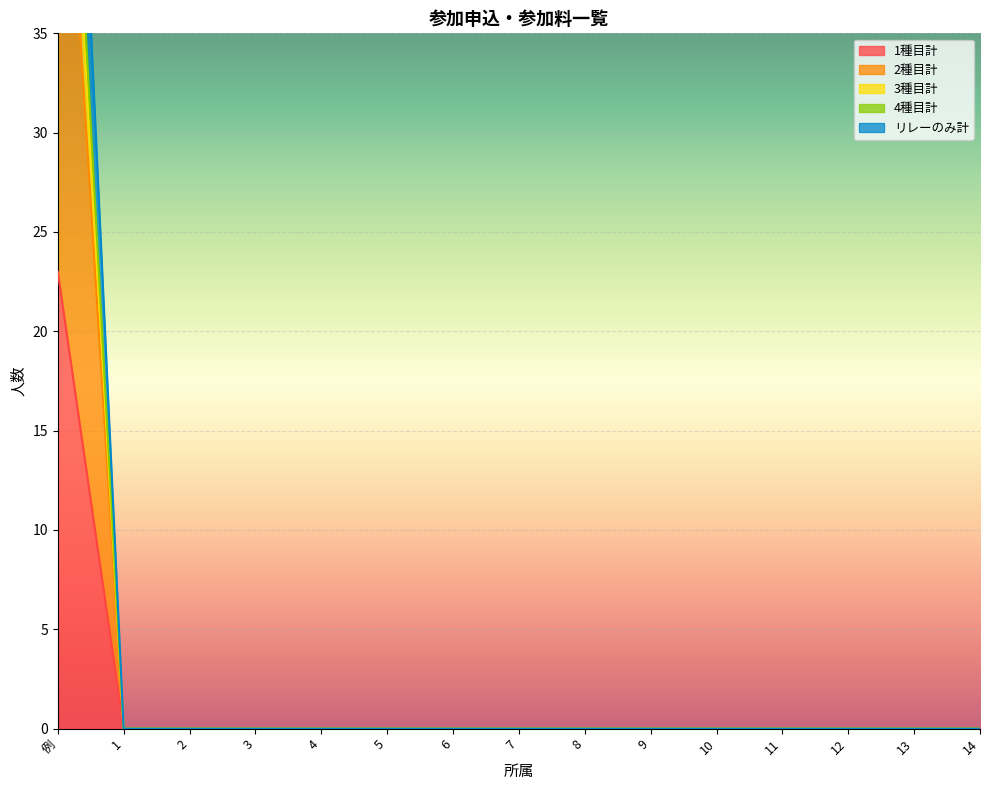

The value of 4種目計 at 4 is 0. True or false?

True